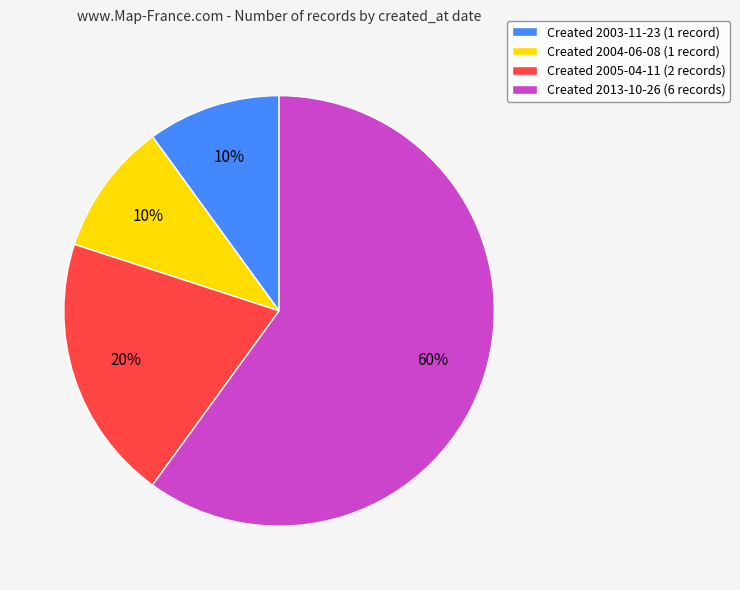

What is the largest slice in the pie chart?

Created 2013-10-26 (6 records)